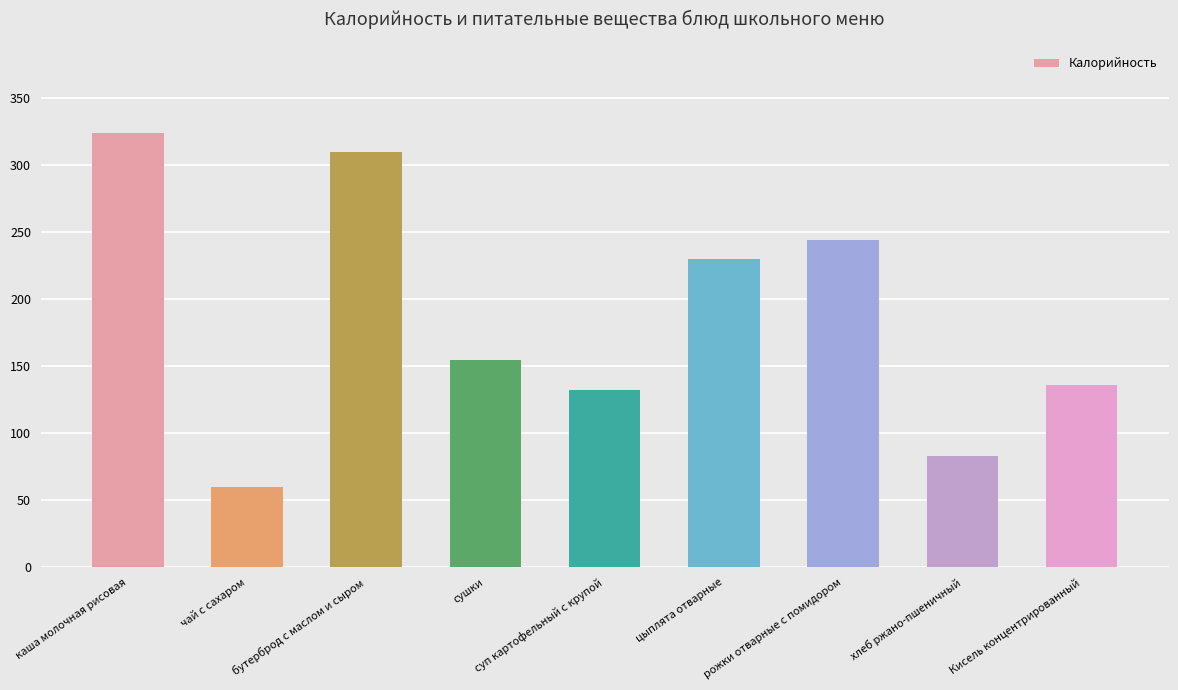

What is the maximum value shown in the chart?

324.0